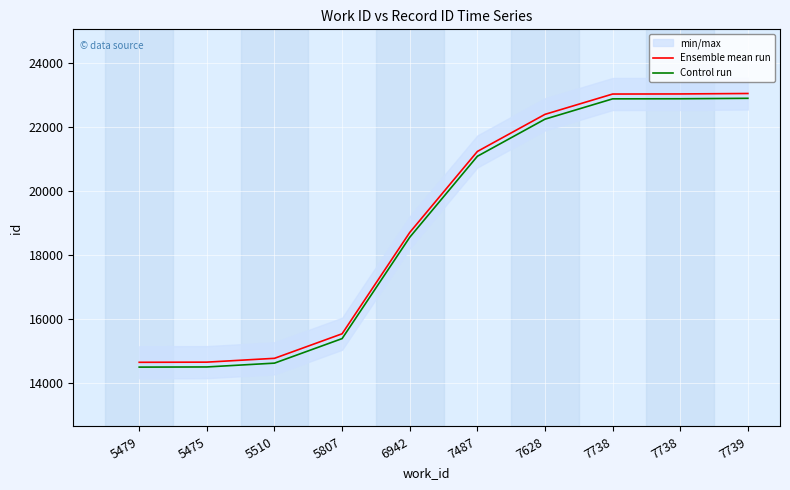

True or false: Control run has more than 0 interior local peaks.

False